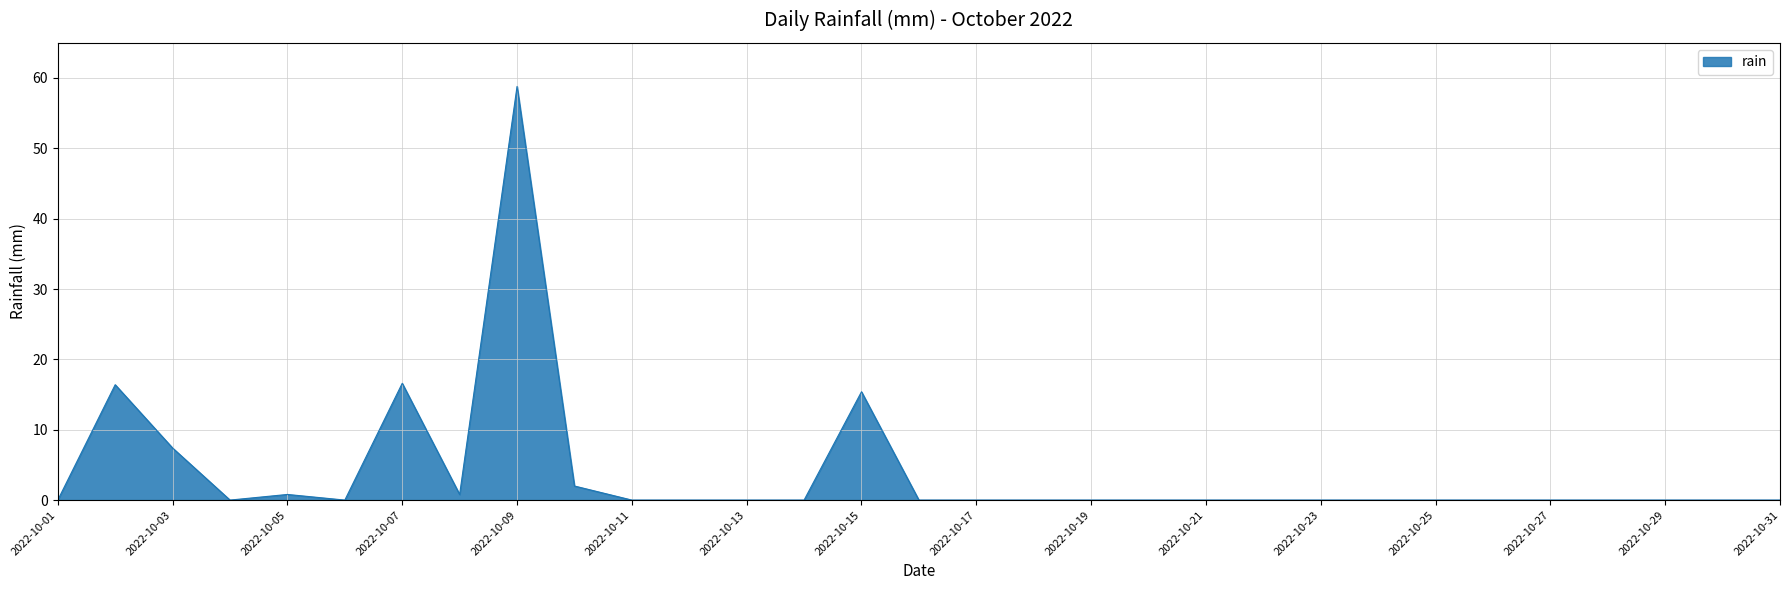

What is the difference between the maximum and minimum values?

58.8